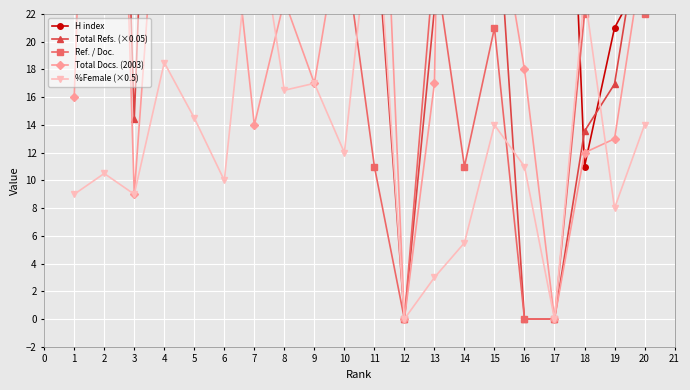

True or false: Ref. / Doc. and Total Refs. (×0.05) cross at least once.

True